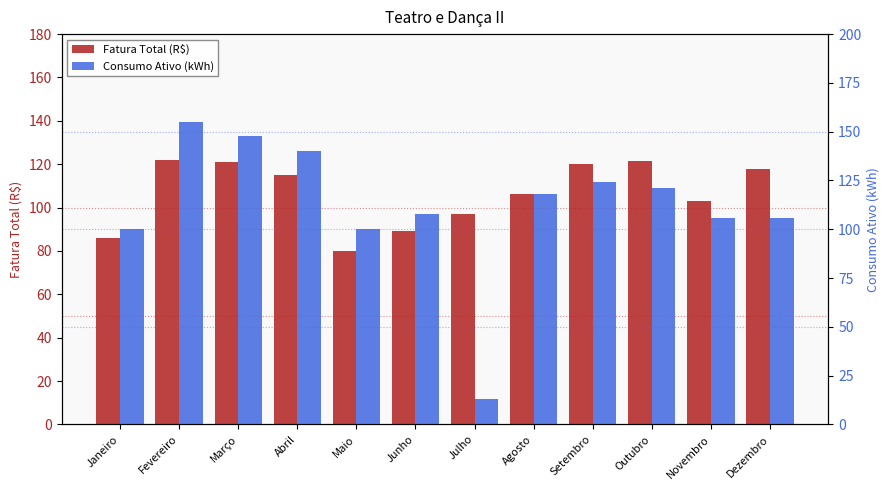

What is the label of the 12th bar from the left?

Dezembro